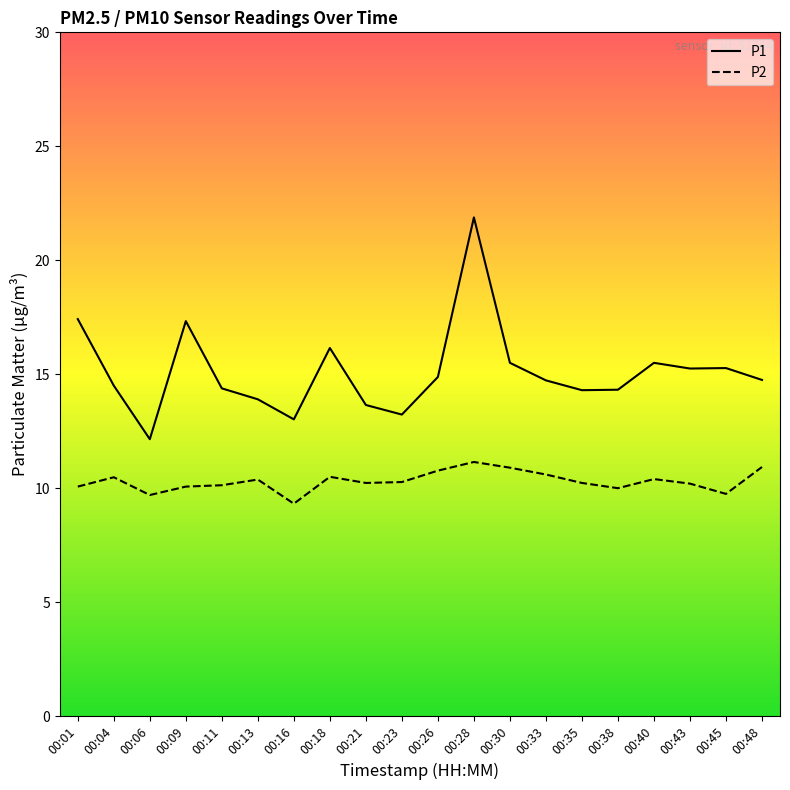

Is it true that P1 equals 14.8 at 00:48?

True